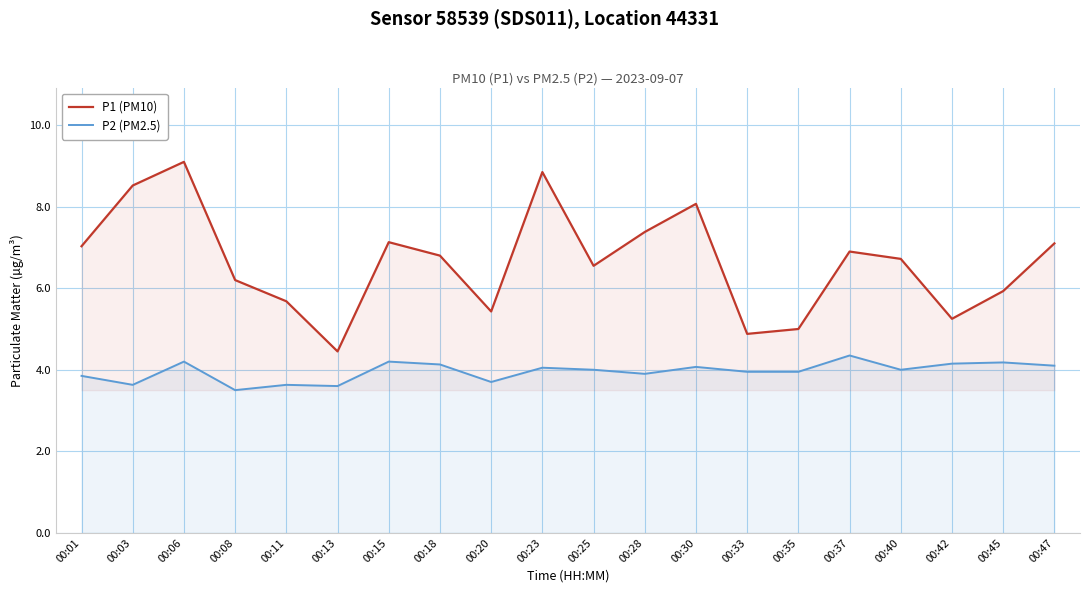

At which label is P2 (PM2.5) closest to 3?

00:08